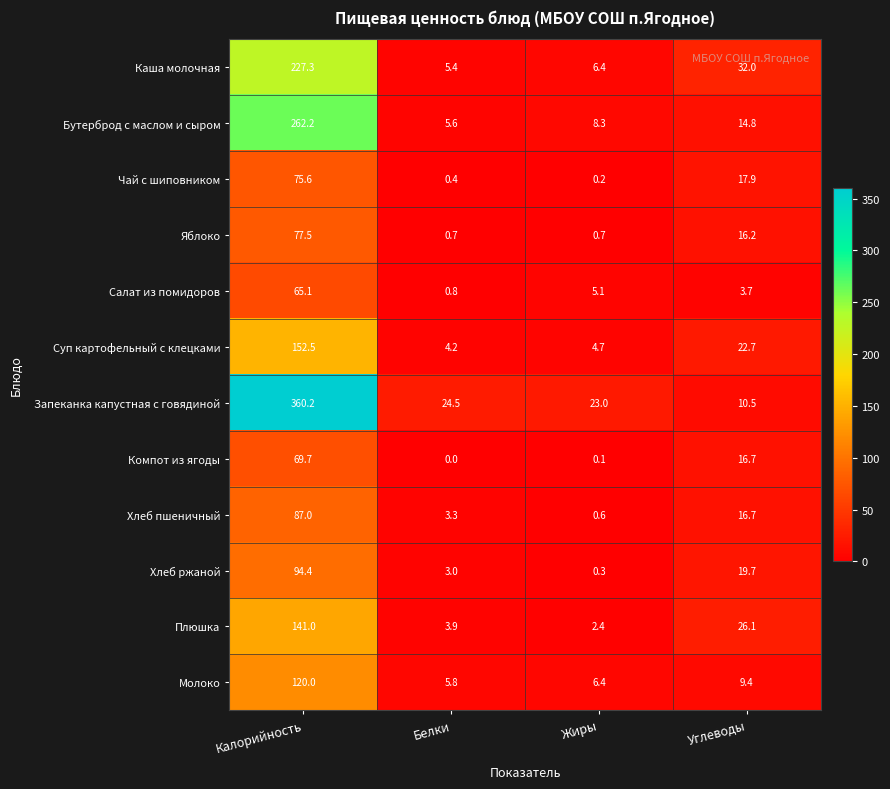

Rank the categories by Суп картофельный с клецками value from highest to lowest.

Калорийность, Углеводы, Жиры, Белки